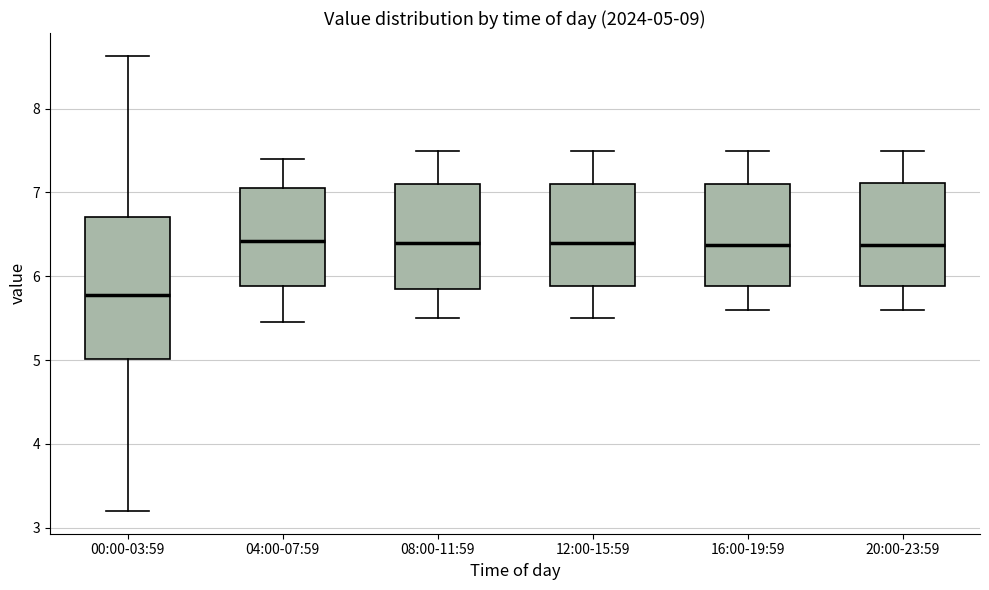

Comparing the boxes themselves (not the whiskers), which one is the tallest?

00:00-03:59